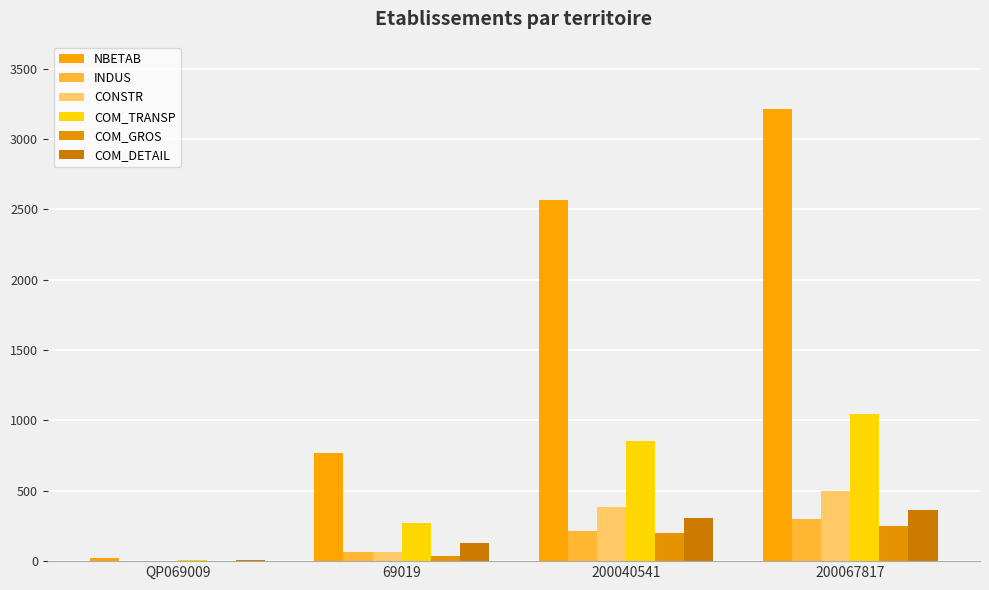

How many groups of bars are there?

4